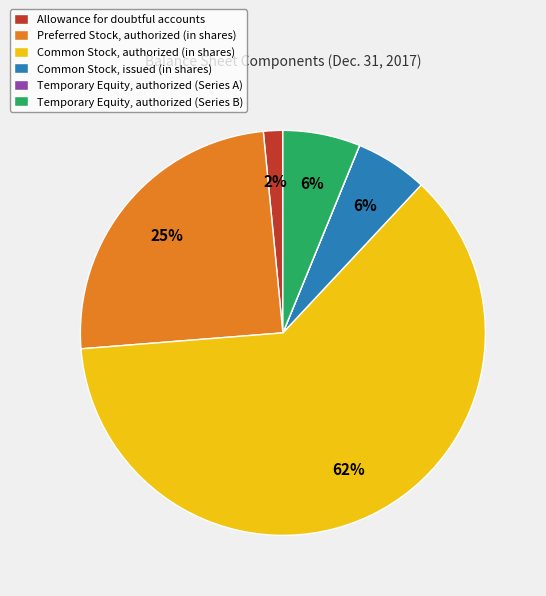

Combined, do Preferred Stock, authorized (in shares) and Common Stock, authorized (in shares) account for over 50%?

Yes